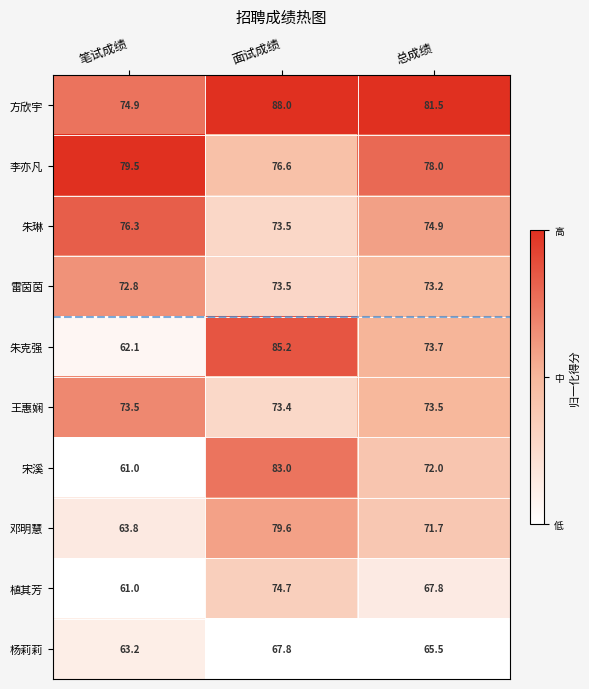

Which series has the largest range (max minus min)?

朱克强